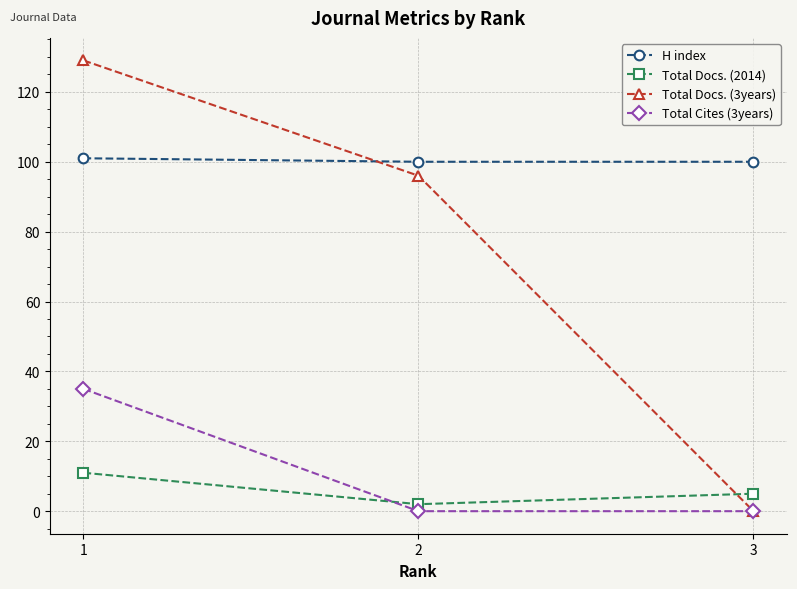

The H index series shows 148 at 3. True or false?

False